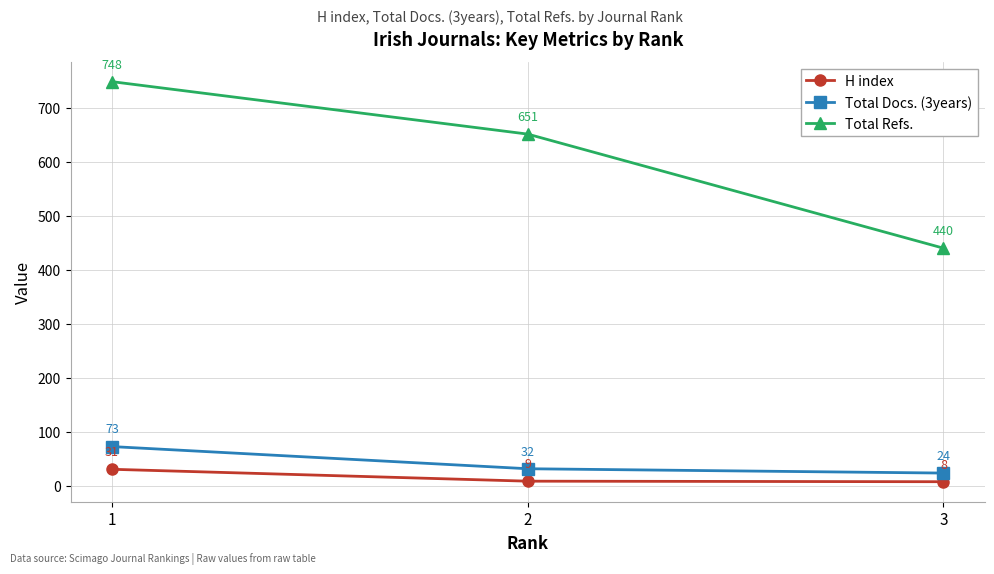

At how many categories does at least one series exceed 682?

1